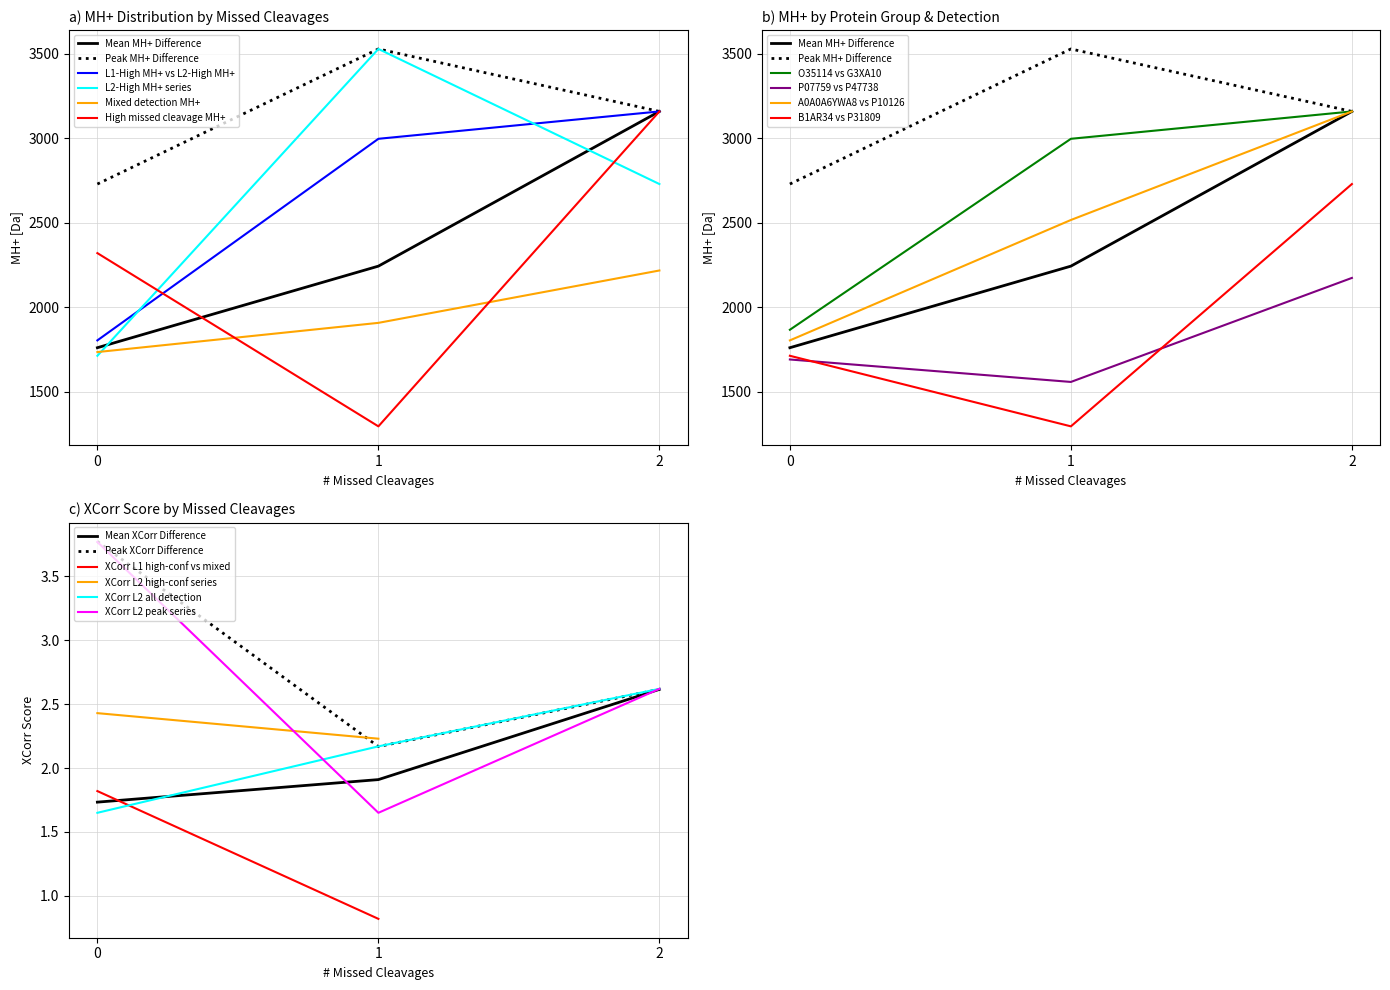

List the labels in order of XCorr L2 peak series value, largest first.

0, 2, 1